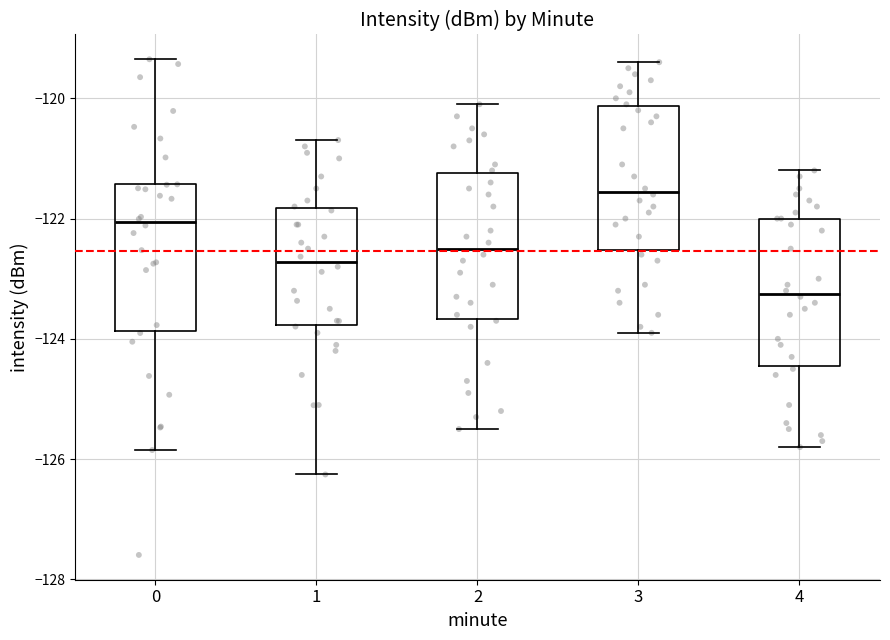

Where does the lower whisker of the box at x = 0 end on the y-axis? The values are not printed on the chart, so give them approximately, as read against the axis.

-125.8